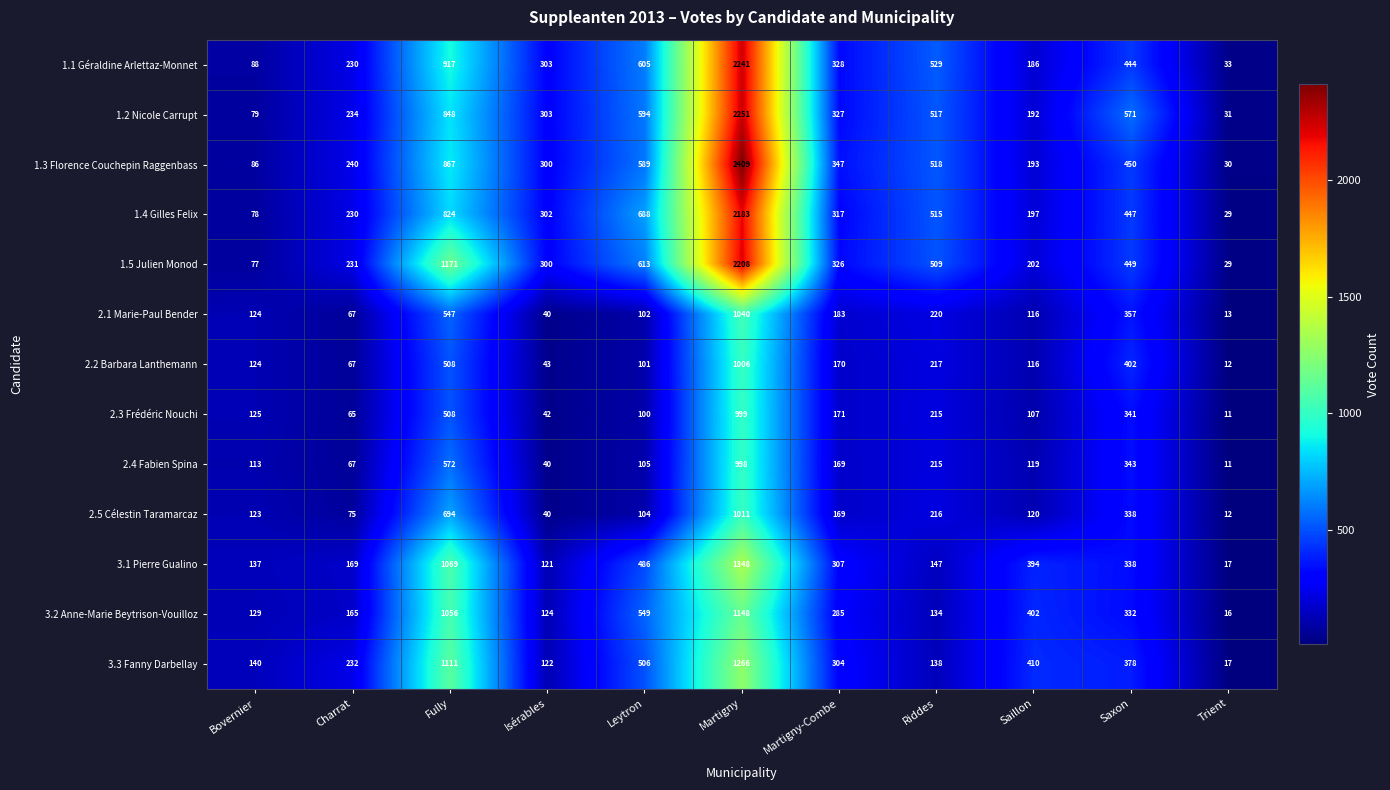

List the series in order of their peak value, lowest first.

2.4 Fabien Spina, 2.3 Frédéric Nouchi, 2.2 Barbara Lanthemann, 2.5 Célestin Taramarcaz, 2.1 Marie-Paul Bender, 3.2 Anne-Marie Beytrison-Vouilloz, 3.3 Fanny Darbellay, 3.1 Pierre Gualino, 1.4 Gilles Felix, 1.5 Julien Monod, 1.1 Géraldine Arlettaz-Monnet, 1.2 Nicole Carrupt, 1.3 Florence Couchepin Raggenbass